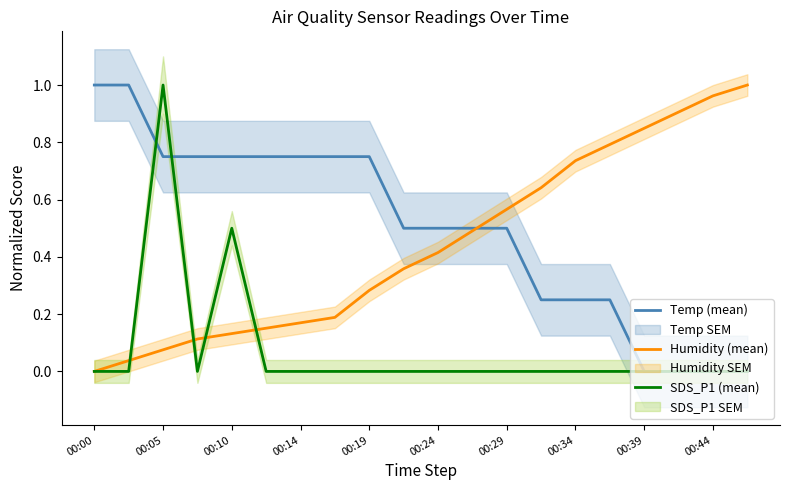

What is the average value of the SDS_P1 (mean) series?

0.1